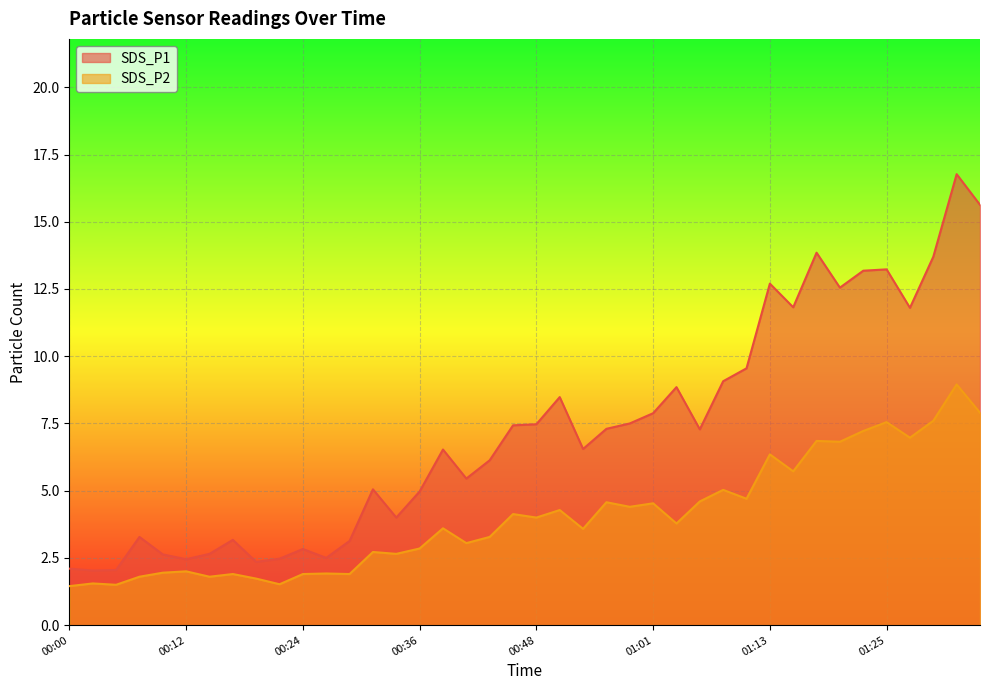

Reading left to right, list all the values displayed in this chart.

SDS_P1: 00:00=2.1	00:02=2.0	00:05=2.0	00:07=3.3	00:10=2.6	00:12=2.5	00:14=2.6	00:17=3.2	00:19=2.4	00:22=2.5	00:24=2.8	00:27=2.5	00:29=3.1	00:31=5.0	00:34=4.0	00:36=5.0	00:39=6.5	00:41=5.5	00:44=6.1	00:46=7.4	00:48=7.5	00:51=8.5	00:53=6.5	00:56=7.3	00:58=7.5	01:01=7.9	01:03=8.8	01:05=7.3	01:08=9.1	01:10=9.6	01:13=12.7	01:15=11.8	01:18=13.8	01:20=12.6	01:22=13.2	01:25=13.2	01:27=11.8	01:30=13.7	01:32=16.8	01:35=15.6
SDS_P2: 00:00=1.4	00:02=1.6	00:05=1.5	00:07=1.8	00:10=1.9	00:12=2.0	00:14=1.8	00:17=1.9	00:19=1.7	00:22=1.5	00:24=1.9	00:27=1.9	00:29=1.9	00:31=2.7	00:34=2.6	00:36=2.9	00:39=3.6	00:41=3.0	00:44=3.3	00:46=4.1	00:48=4.0	00:51=4.3	00:53=3.6	00:56=4.6	00:58=4.4	01:01=4.5	01:03=3.8	01:05=4.6	01:08=5.0	01:10=4.7	01:13=6.3	01:15=5.7	01:18=6.8	01:20=6.8	01:22=7.2	01:25=7.5	01:27=7.0	01:30=7.6	01:32=8.9	01:35=7.9